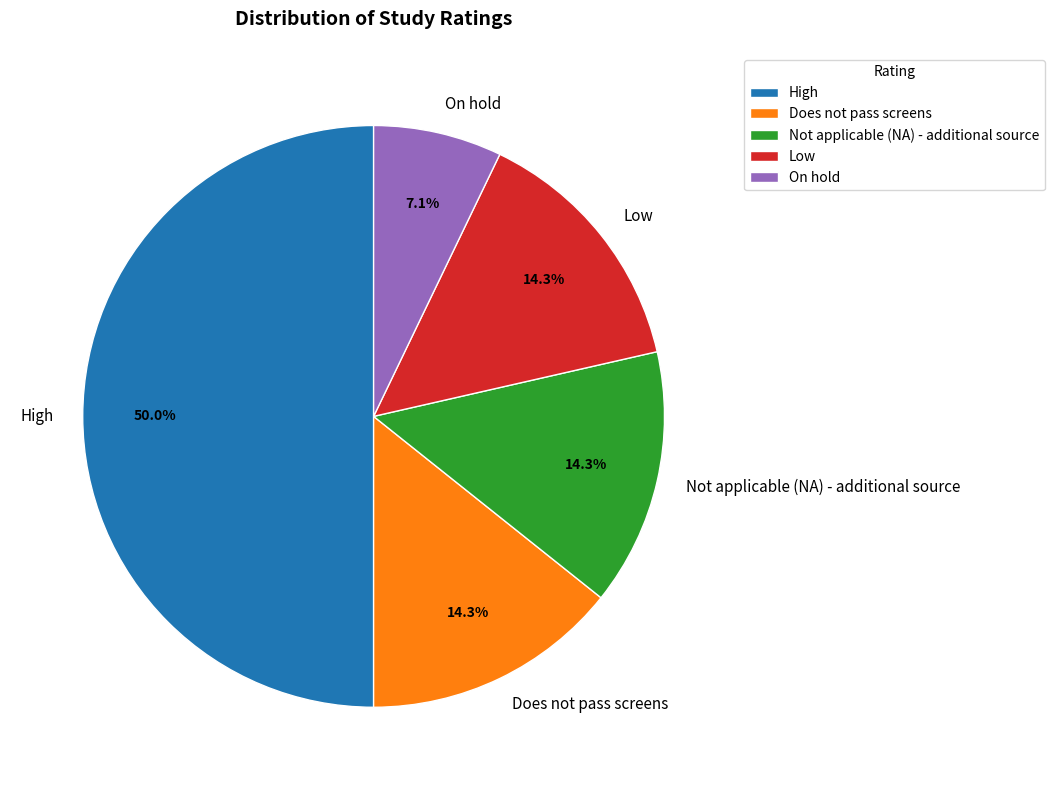

To the nearest percent, what is the difference between the Low and On hold slice percentages?

7%